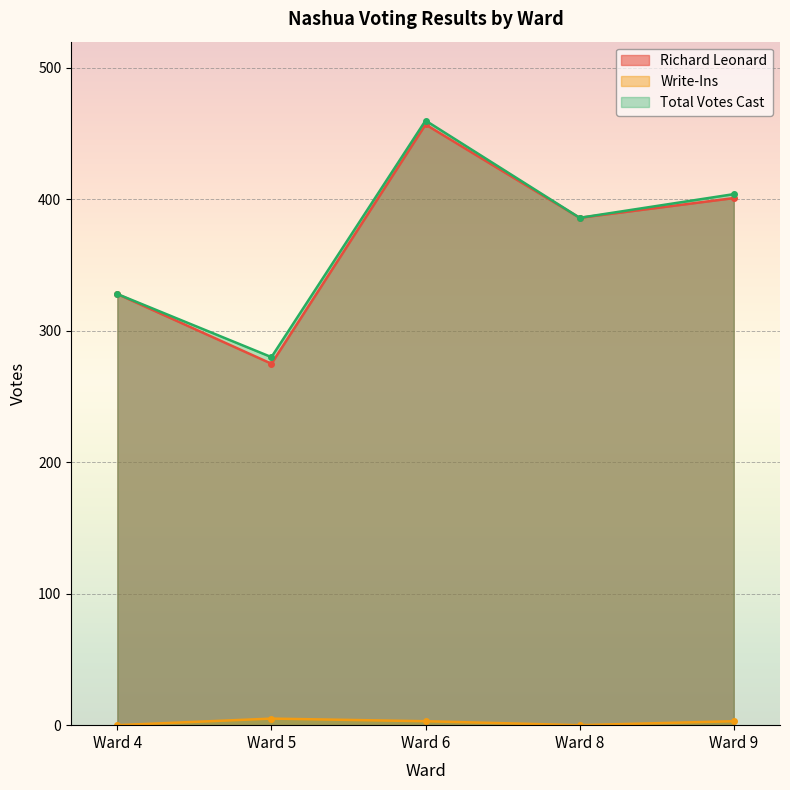

True or false: Total Votes Cast has a value of 599 at Ward 8.

False